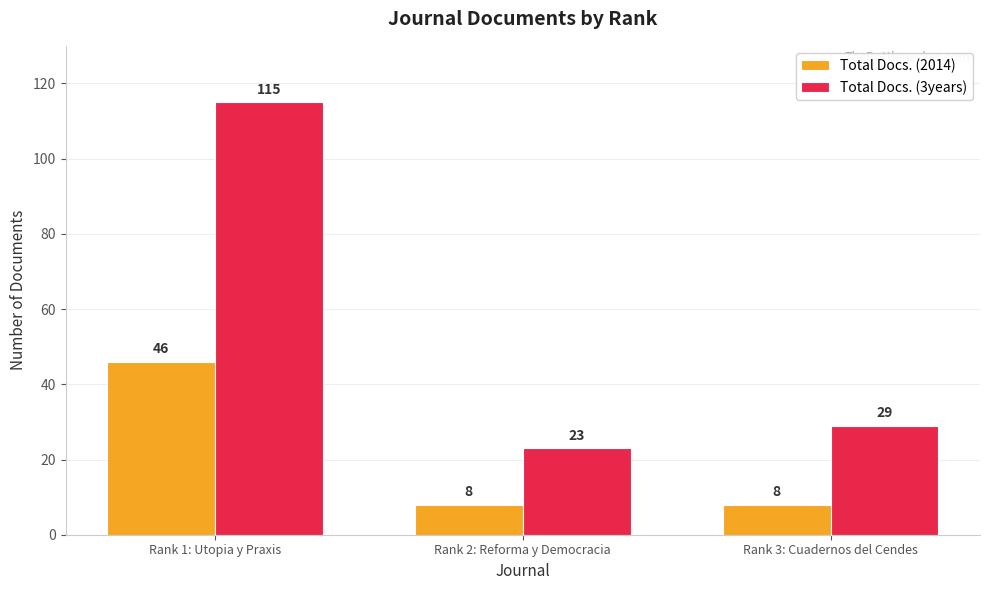

At which label does Total Docs. (3years) reach its minimum?

Rank 2: Reforma y Democracia